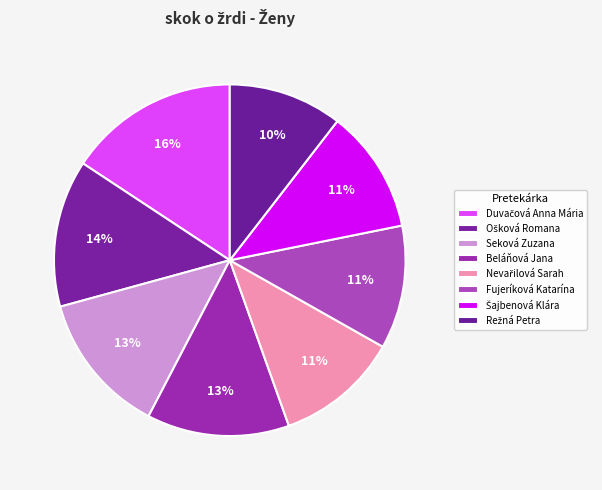

To the nearest percent, what is the difference between the Seková Zuzana and Šajbenová Klára slice percentages?

2%